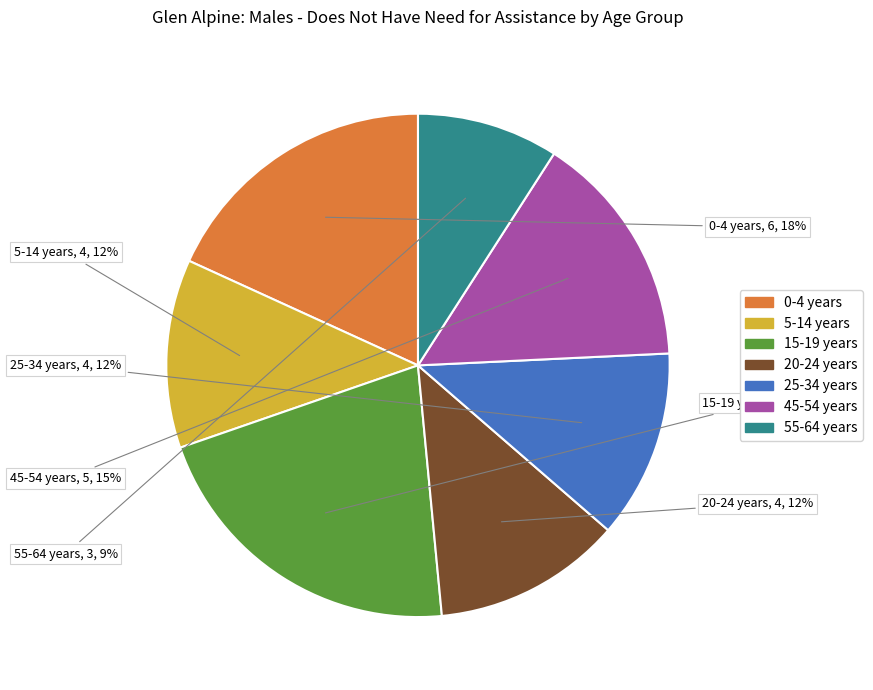

What is the ratio of the value at 5-14 years to the value at 25-34 years?

1.0